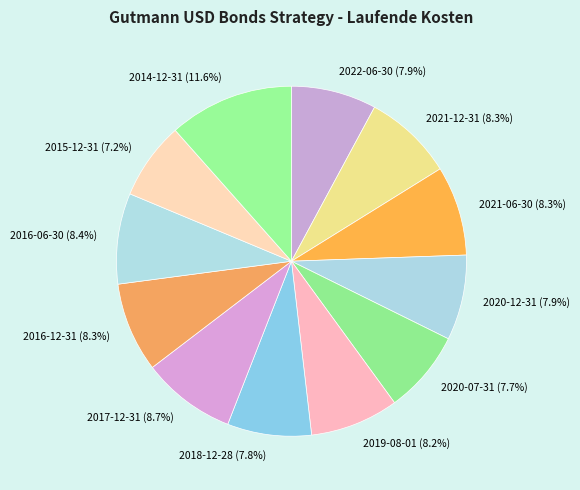

Which has a higher value, 2016-06-30 (8.4%) or 2014-12-31 (11.6%)?

2014-12-31 (11.6%)